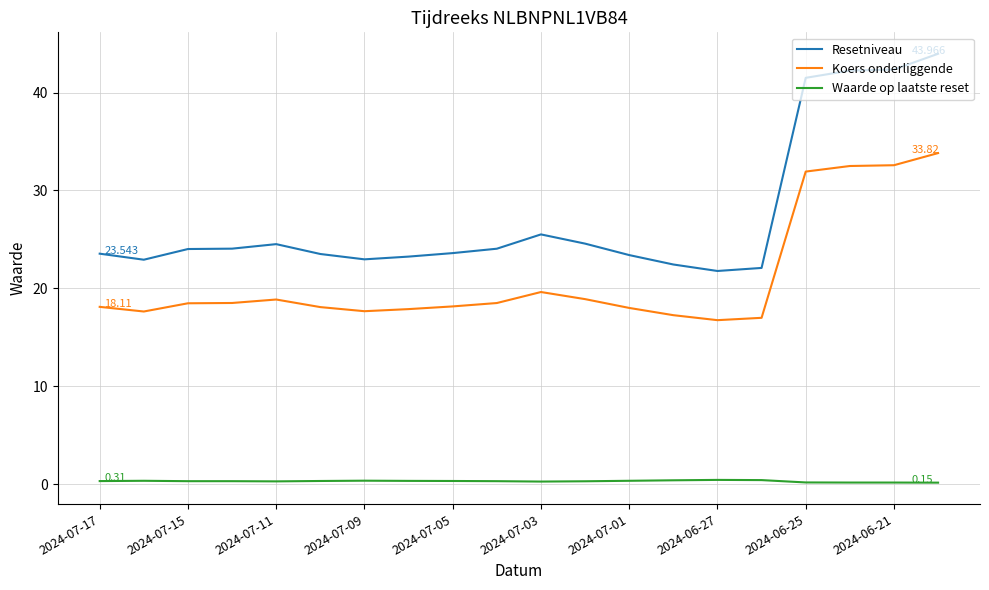

True or false: Resetniveau and Koers onderliggende cross at least once.

False